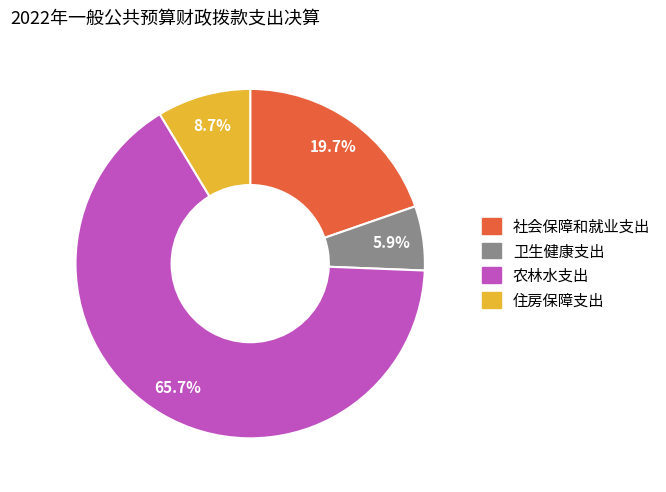

To the nearest percent, what percentage of the pie is 社会保障和就业支出?

20%